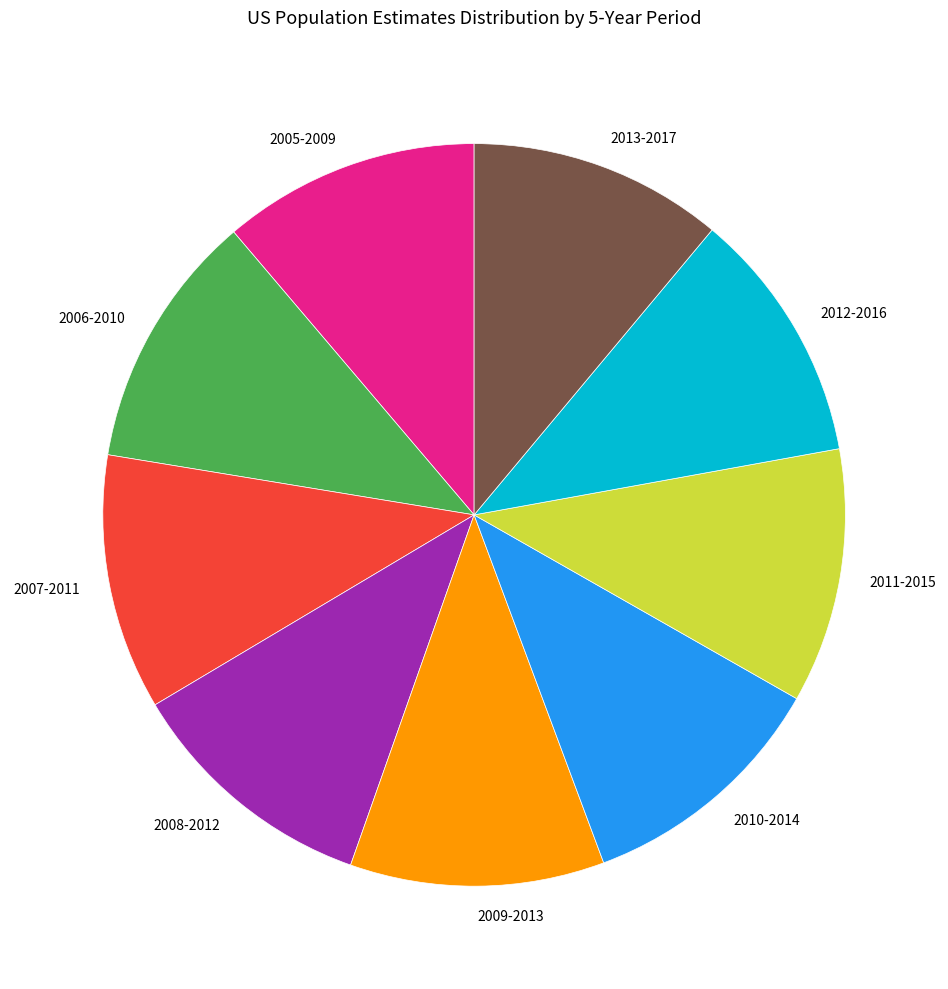

True or false: 2009-2013 accounts for 19% of the total.

False